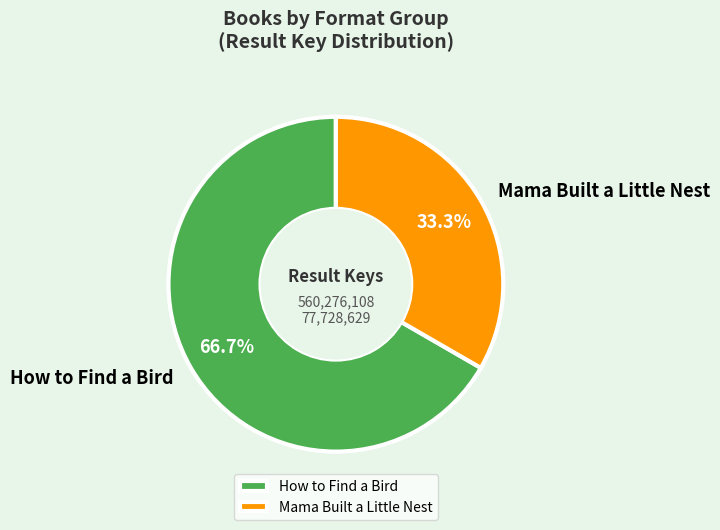

Rank the categories by value from highest to lowest.

How to Find a Bird, Mama Built a Little Nest